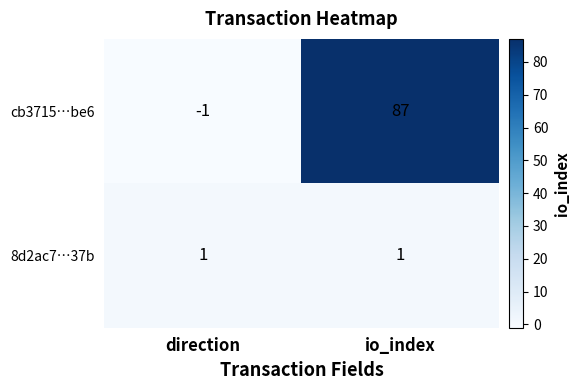

What is the difference between the cb3715…be6 values at direction and io_index?

88